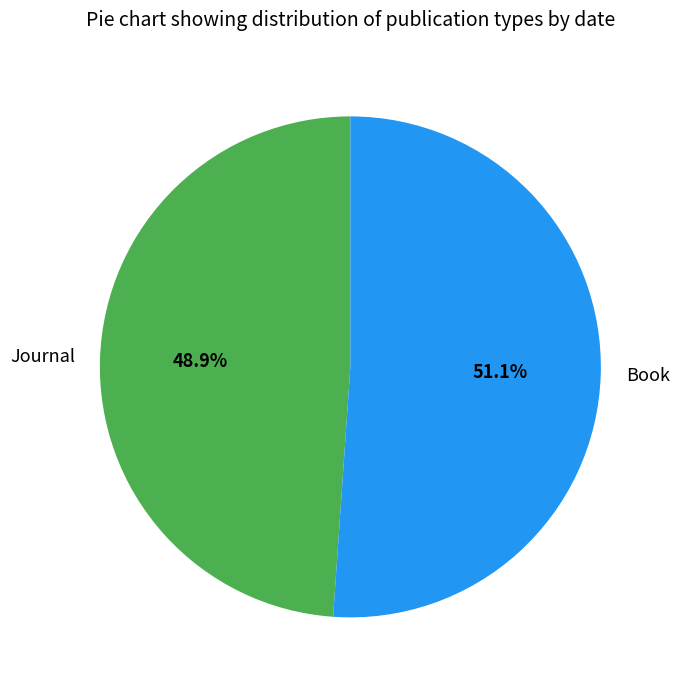

Which has a higher value, Book or Journal?

Book